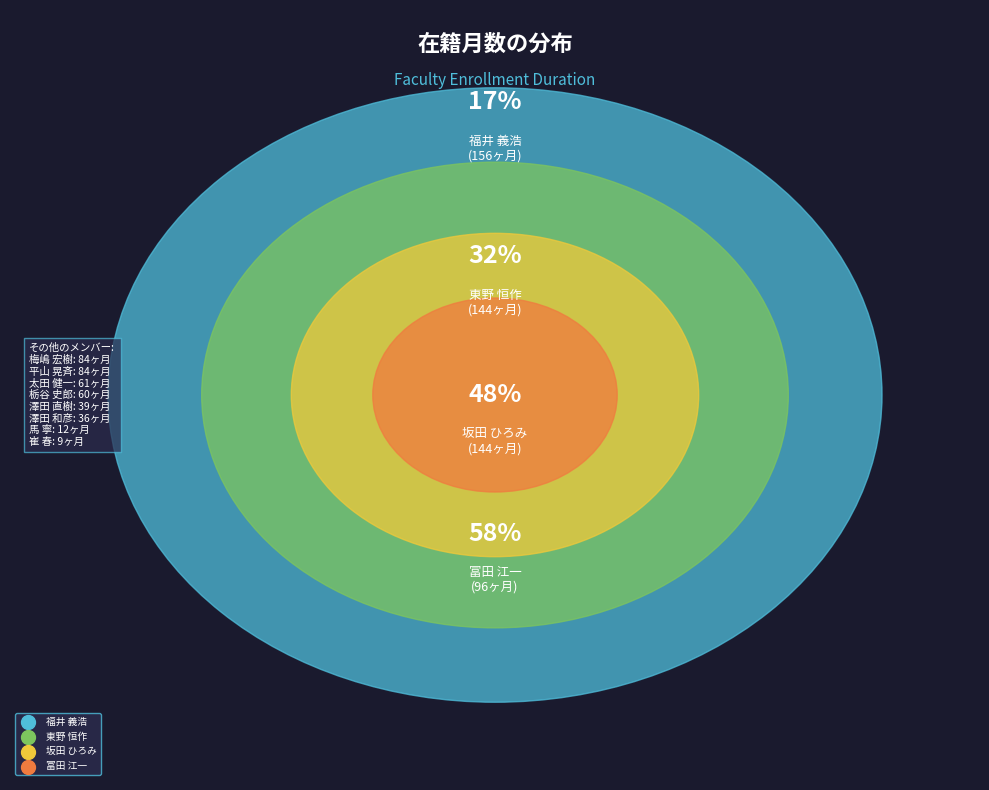

Which slice is the largest?

福井 義浩